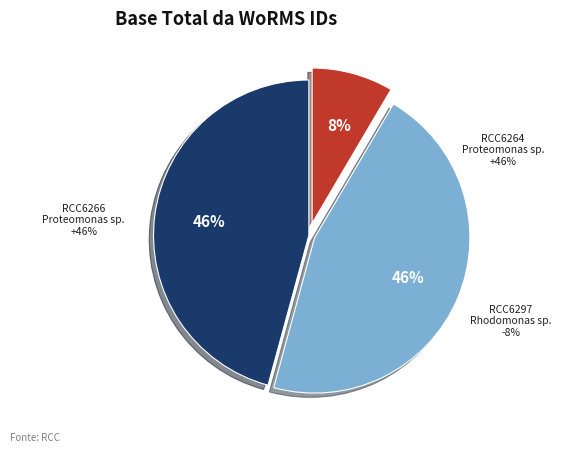

Is it true that RCC6297 is 1% of the pie?

False